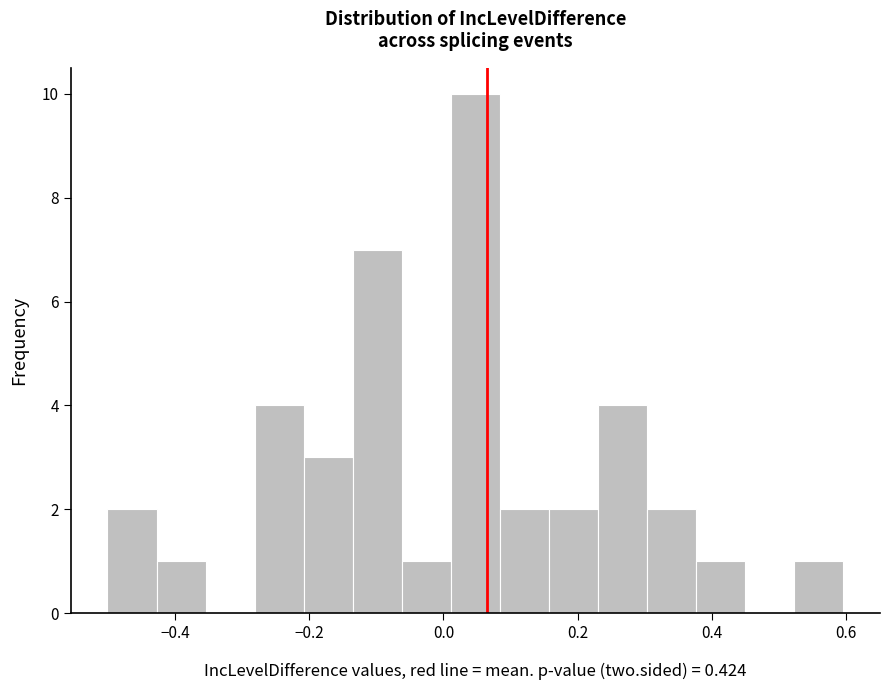

Around what value on the x-axis is the tallest bar? Give the approximate position of its centre, as read against the axis.

0.04